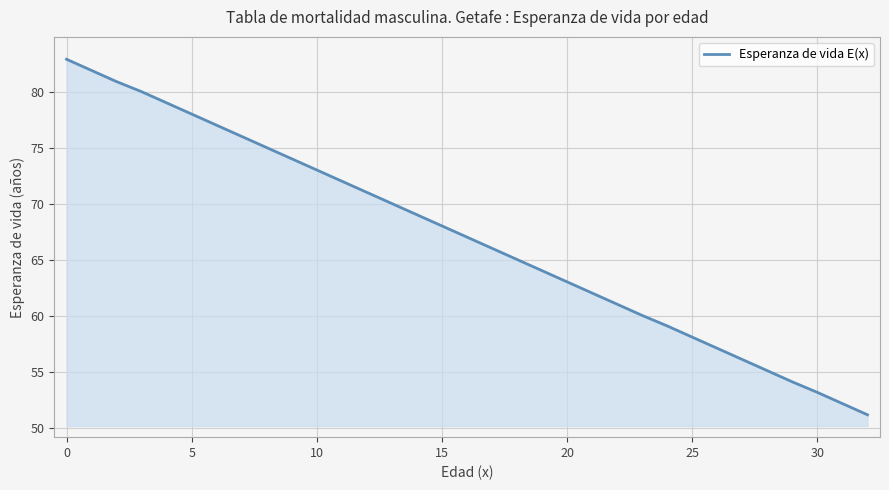

What is the difference between the maximum and minimum values?

31.8